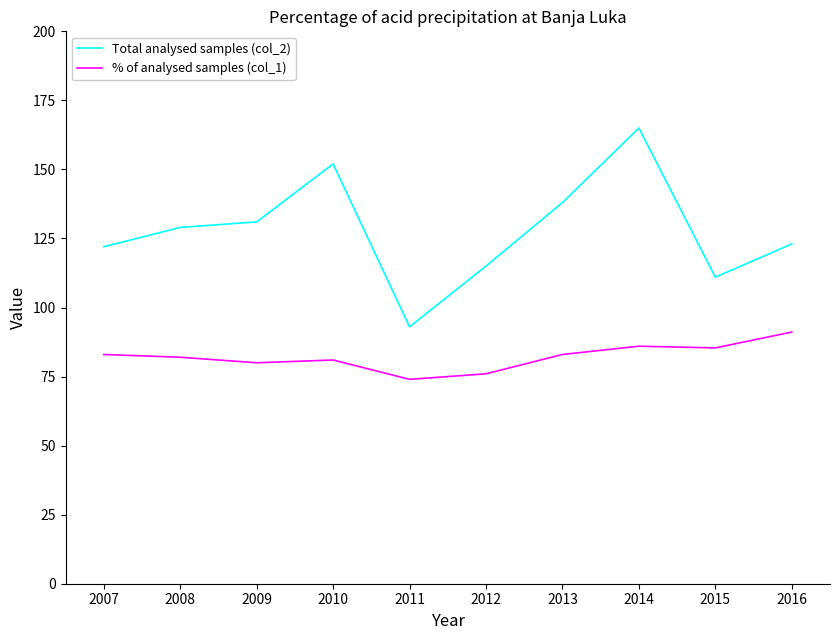

What is the maximum value shown in the chart?

165.0